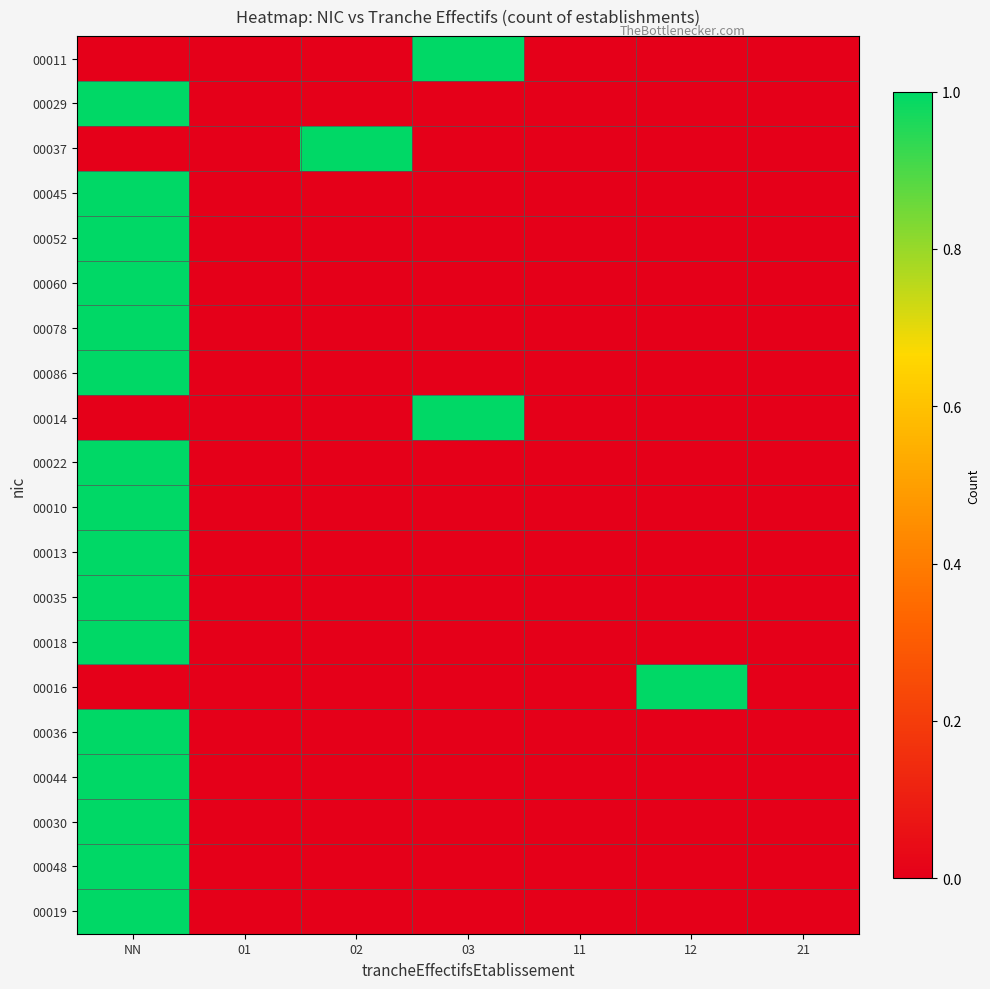

Reading left to right, what are all the values shown in this chart?

00011: NN=0	01=0	02=0	03=1	11=0	12=0	21=0
00029: NN=1	01=0	02=0	03=0	11=0	12=0	21=0
00037: NN=0	01=0	02=1	03=0	11=0	12=0	21=0
00045: NN=1	01=0	02=0	03=0	11=0	12=0	21=0
00052: NN=1	01=0	02=0	03=0	11=0	12=0	21=0
00060: NN=1	01=0	02=0	03=0	11=0	12=0	21=0
00078: NN=1	01=0	02=0	03=0	11=0	12=0	21=0
00086: NN=1	01=0	02=0	03=0	11=0	12=0	21=0
00014: NN=0	01=0	02=0	03=1	11=0	12=0	21=0
00022: NN=1	01=0	02=0	03=0	11=0	12=0	21=0
00010: NN=1	01=0	02=0	03=0	11=0	12=0	21=0
00013: NN=1	01=0	02=0	03=0	11=0	12=0	21=0
00035: NN=1	01=0	02=0	03=0	11=0	12=0	21=0
00018: NN=1	01=0	02=0	03=0	11=0	12=0	21=0
00016: NN=0	01=0	02=0	03=0	11=0	12=1	21=0
00036: NN=1	01=0	02=0	03=0	11=0	12=0	21=0
00044: NN=1	01=0	02=0	03=0	11=0	12=0	21=0
00030: NN=1	01=0	02=0	03=0	11=0	12=0	21=0
00048: NN=1	01=0	02=0	03=0	11=0	12=0	21=0
00019: NN=1	01=0	02=0	03=0	11=0	12=0	21=0